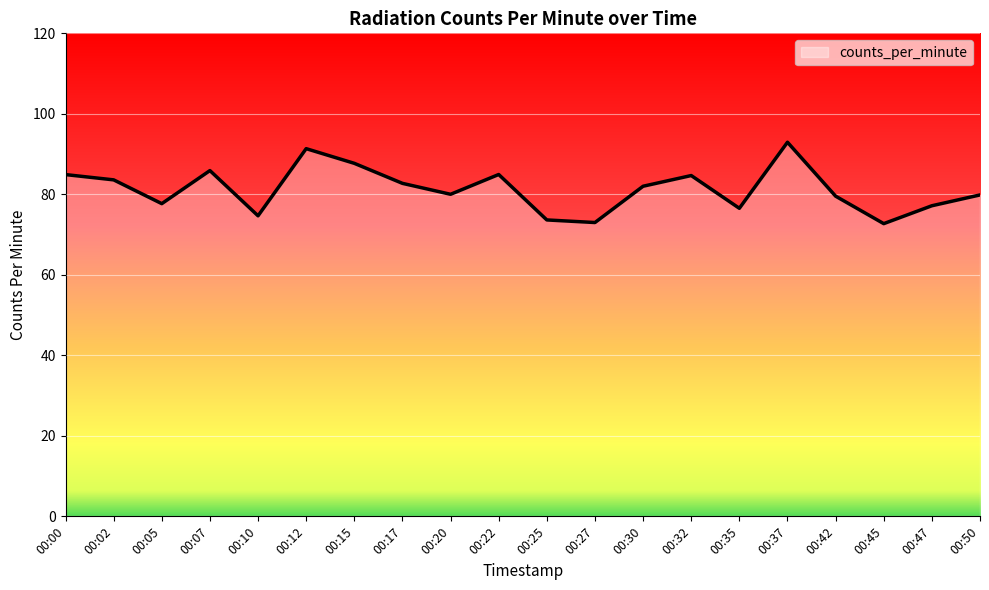

What is the difference between the values at 00:02 and 00:50?

3.7